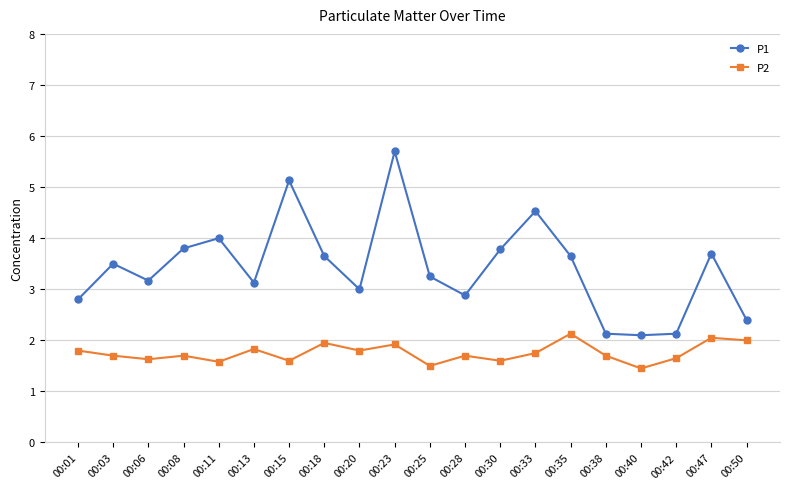

True or false: P1 and P2 intersect in this chart.

False